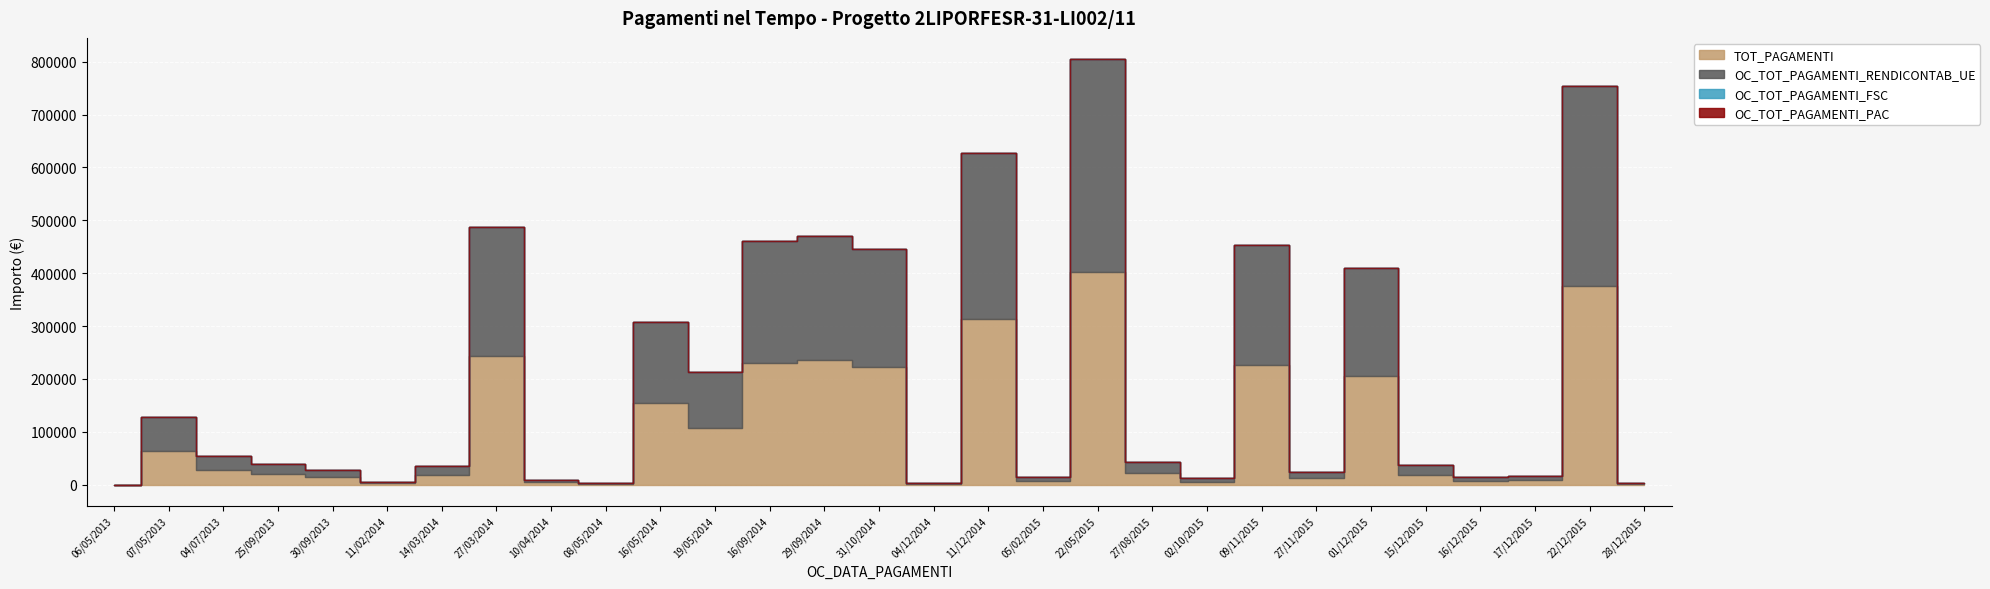

In TOT_PAGAMENTI, how many points are lower than both neighbors (excluding endpoints)?

8